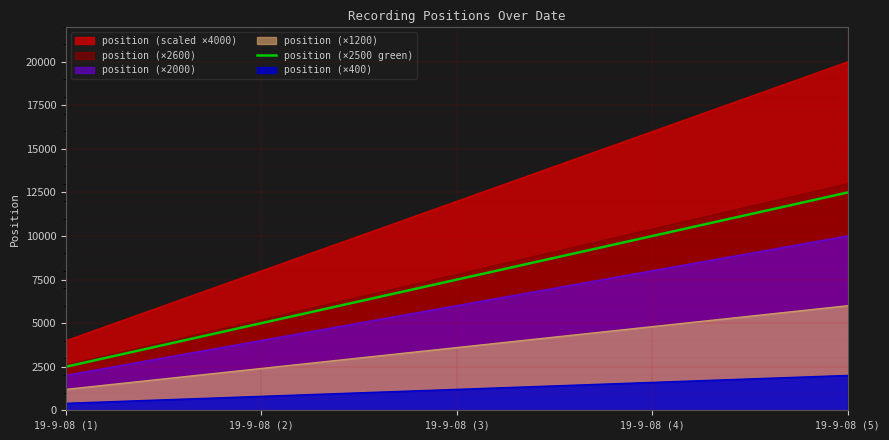

Count the number of categories in the chart.

5